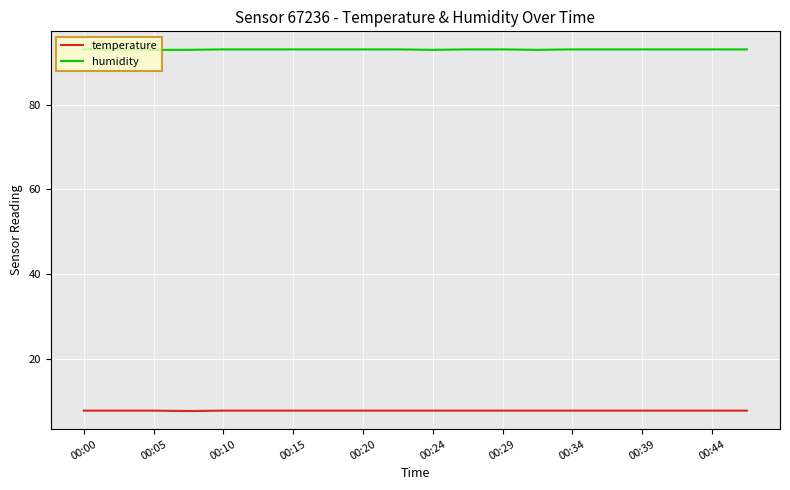

What is the smallest value displayed?

7.7